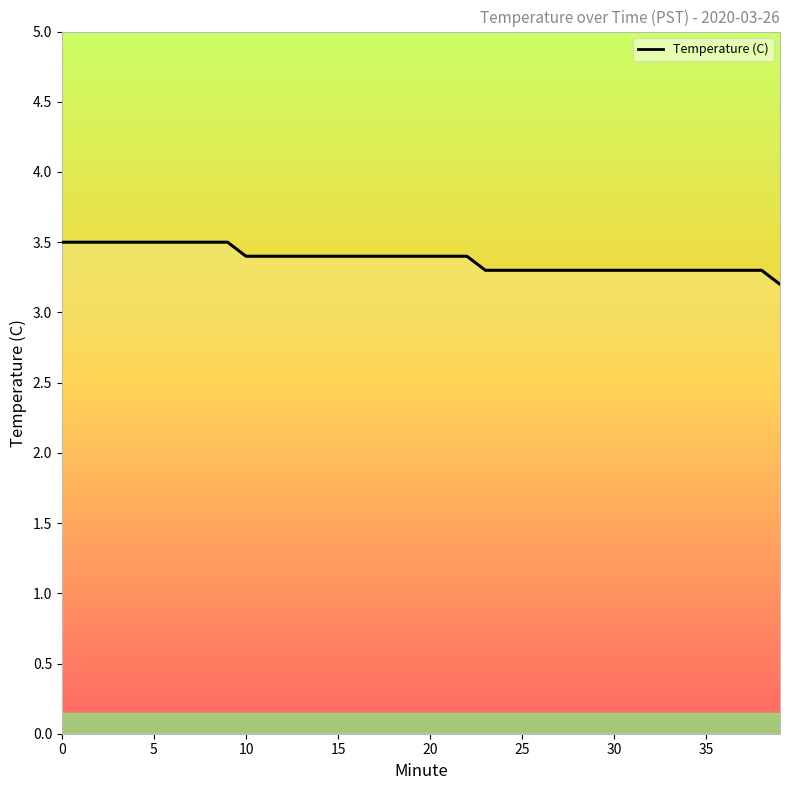

What is the maximum value shown in the chart?

3.5